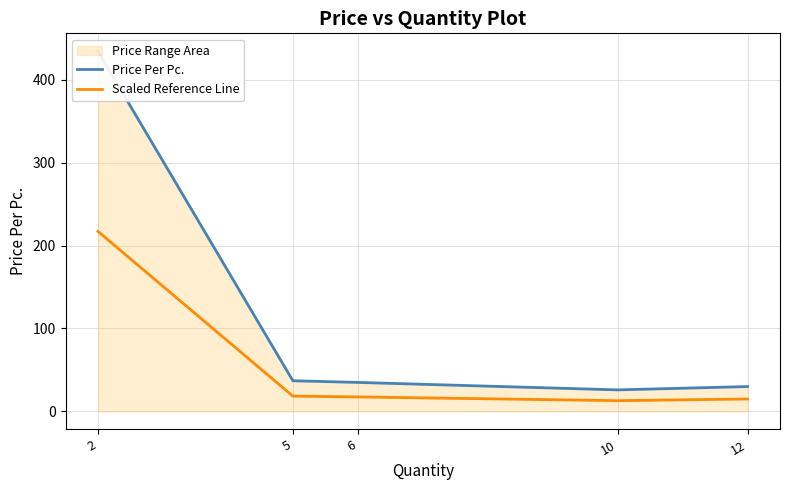

How many interior local valleys does the Scaled Reference Line series have?

1